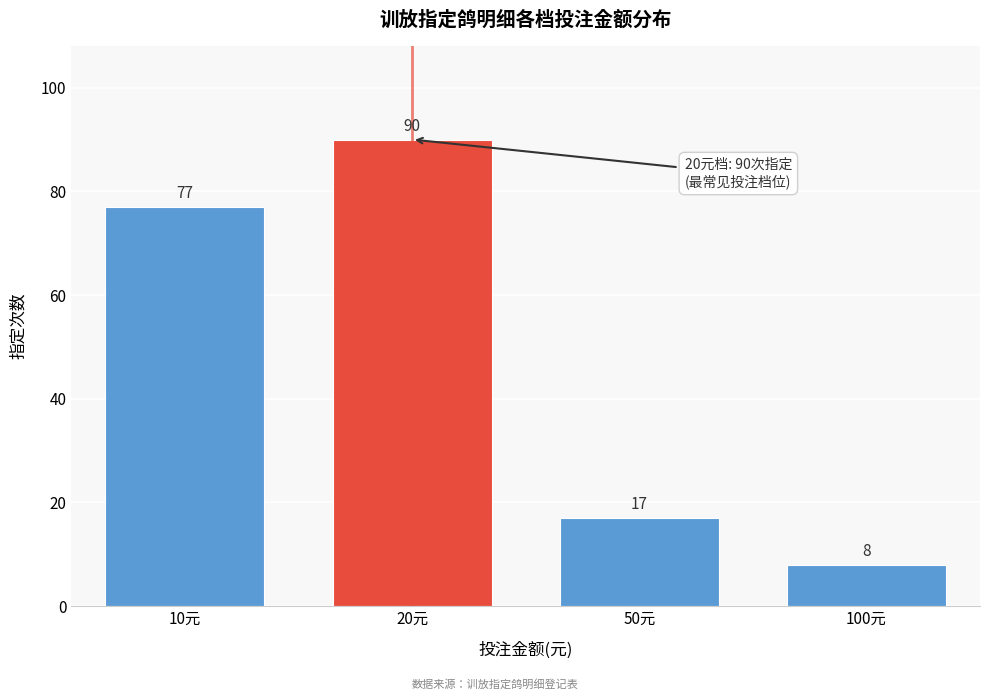

Reading right to left, what are all the values shown in this chart?

100元=8	50元=17	20元=90	10元=77